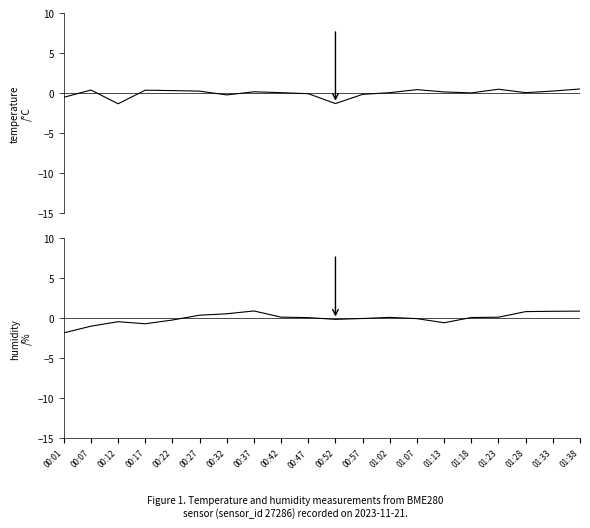

At which category is the sum across all series the highest?

01:38